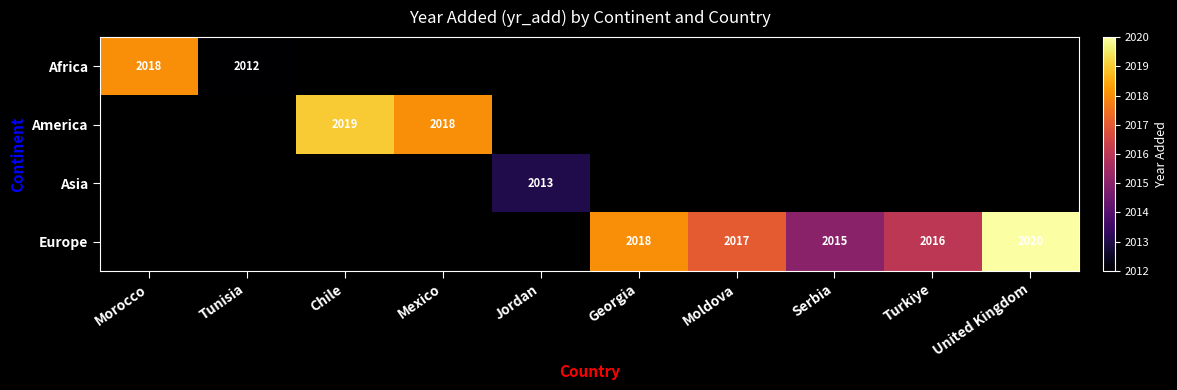

Count the number of categories in the chart.

10